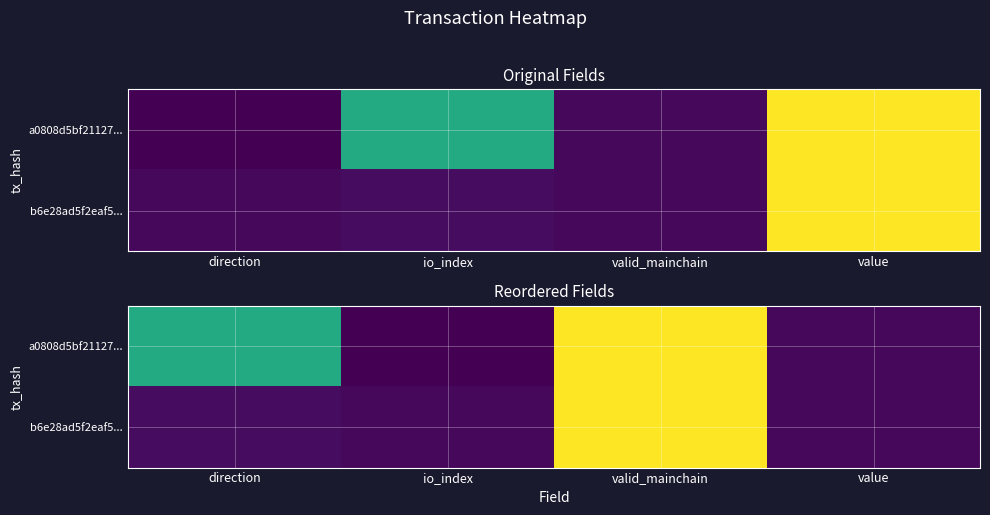

What is the smallest value displayed?

-1.0